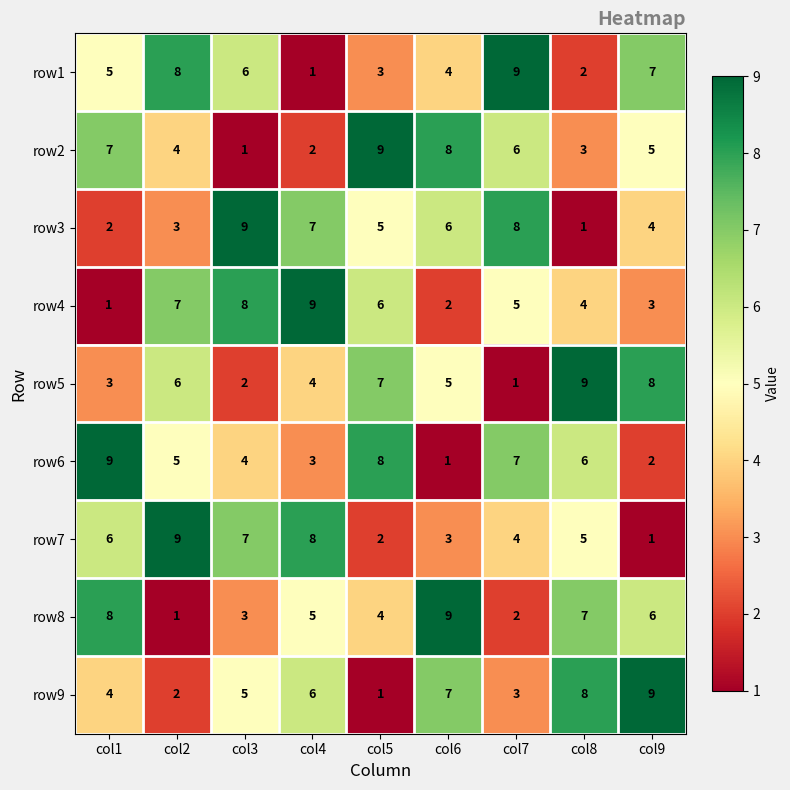

What is the difference between the second highest and second lowest values in the row7 series?

6